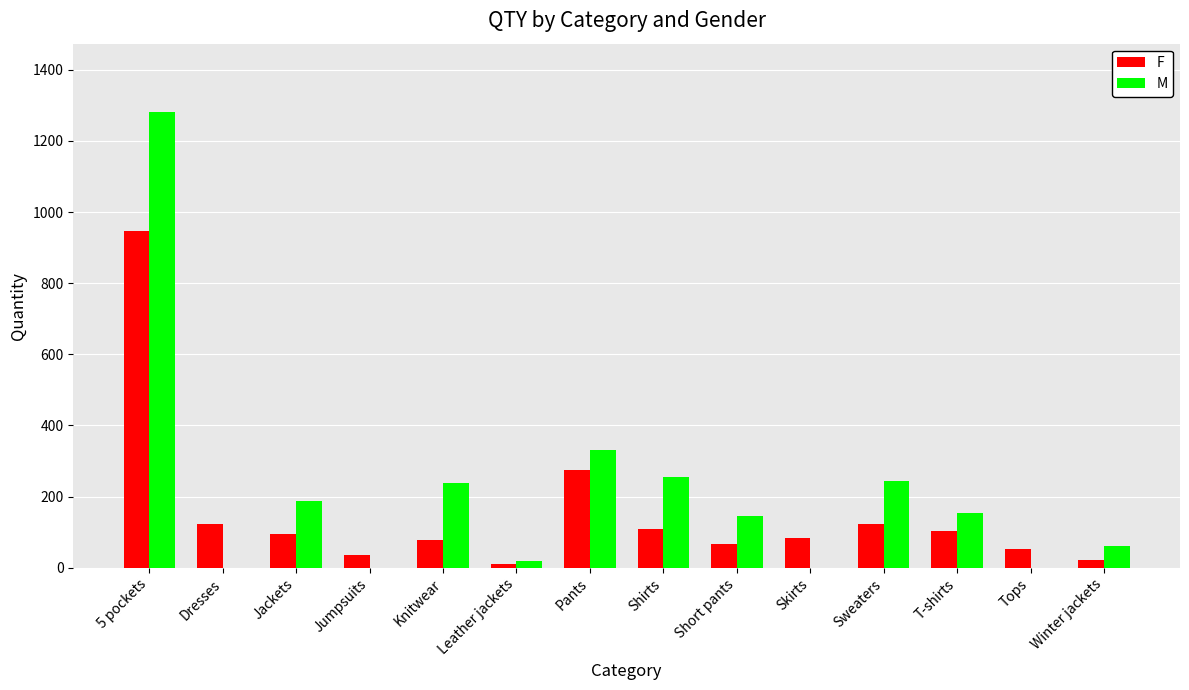

At which label is M closest to 640?

Pants